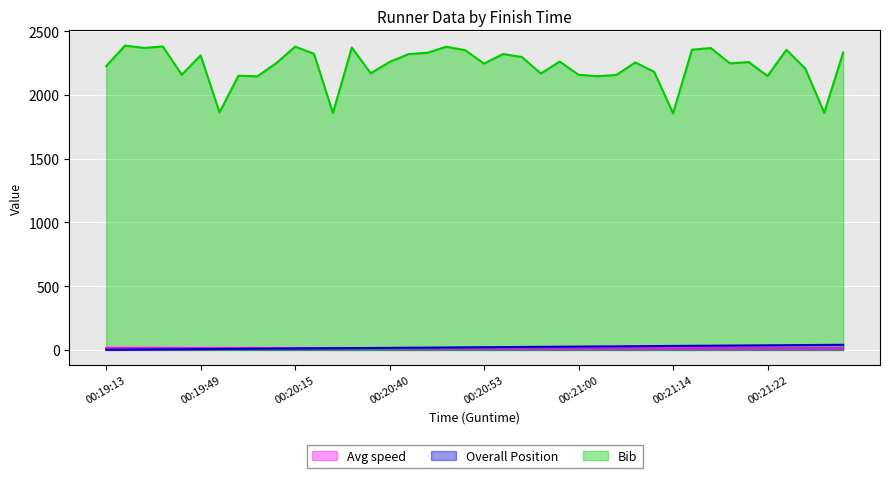

What is the sum of the Overall Position values at 00:21:14 and 00:19:49?

37.0